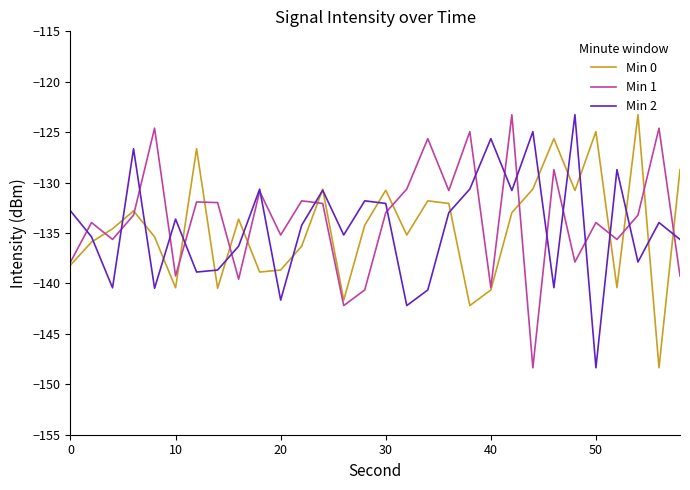

What is the maximum value for Min 2?

-123.3